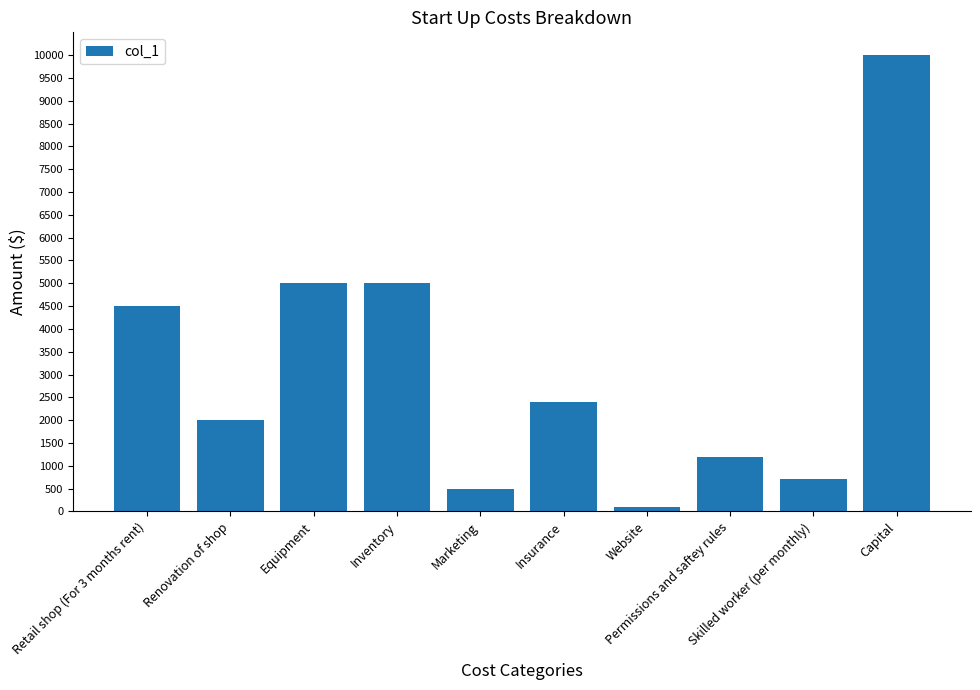

What is the greatest value displayed?

10000